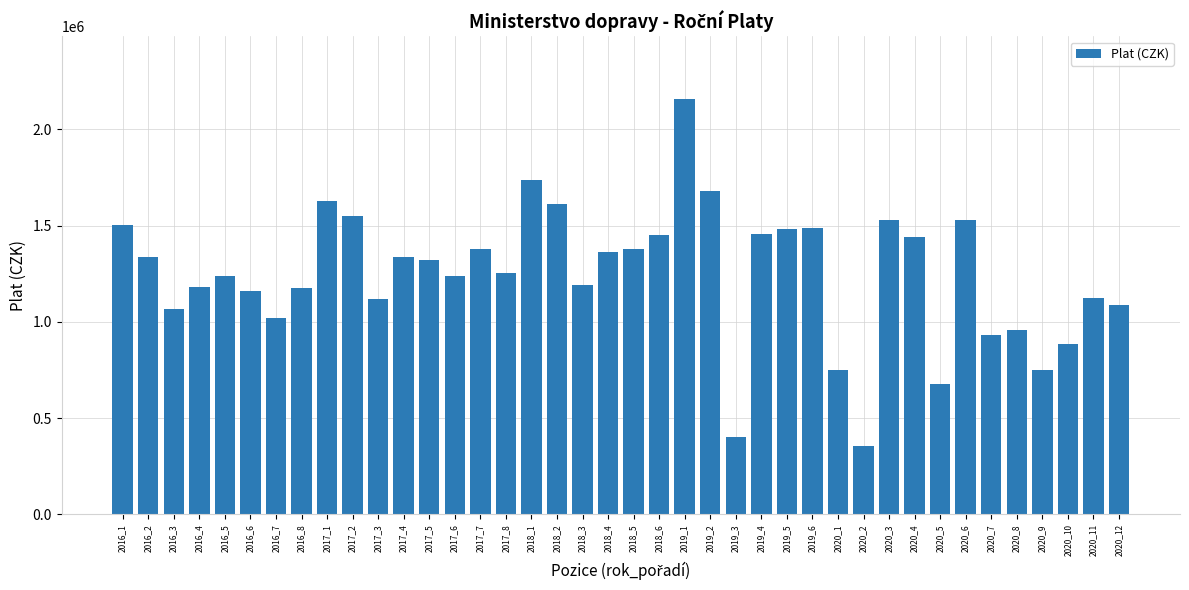

What is the maximum value shown in the chart?

2160000